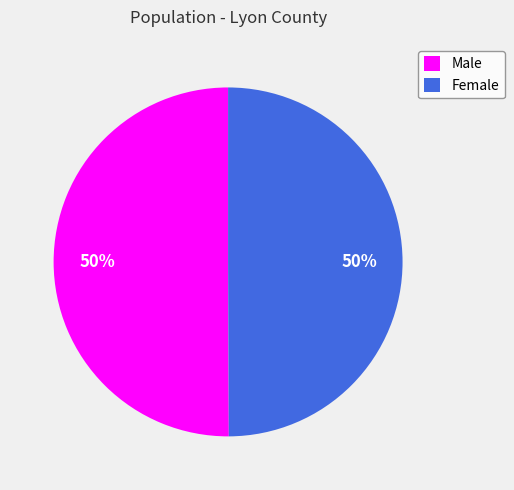

True or false: Male accounts for 37% of the total.

False